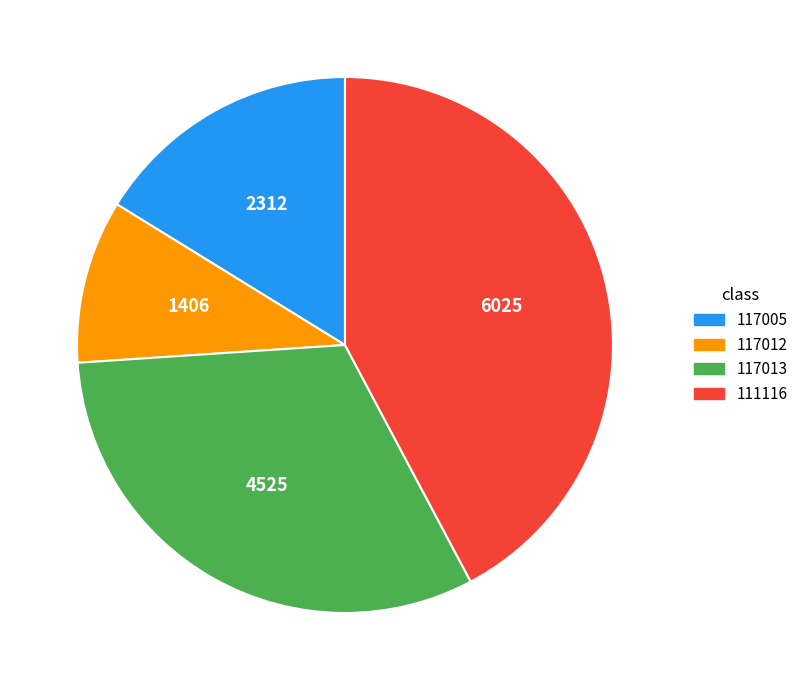

True or false: 117005 accounts for 10% of the total.

False